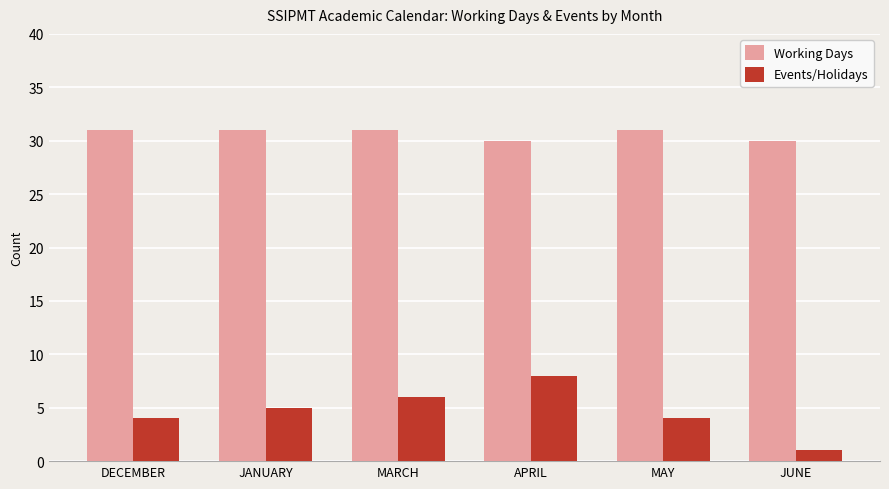

What are all the series names shown in the legend?

Working Days, Events/Holidays